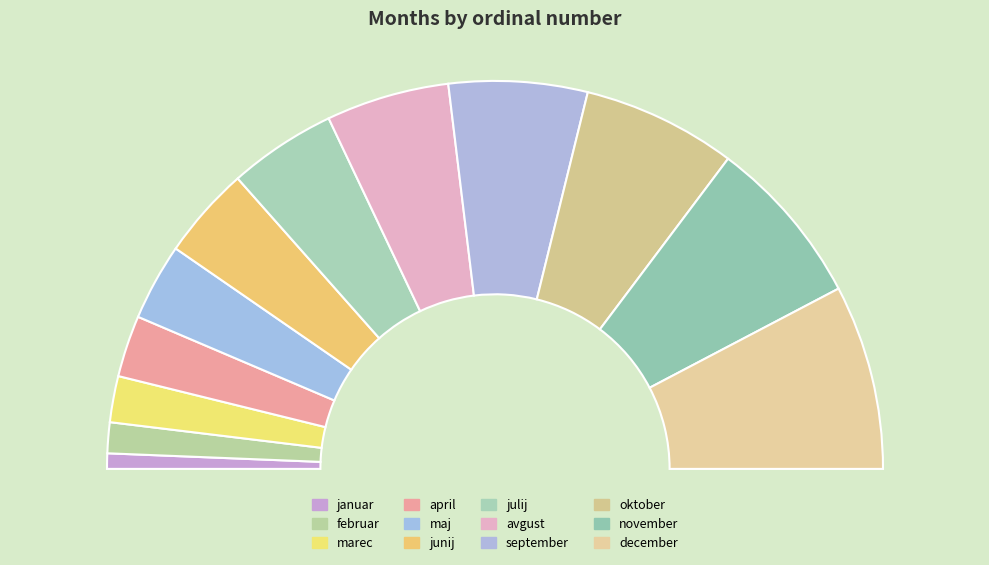

Between september and marec, which is larger?

september